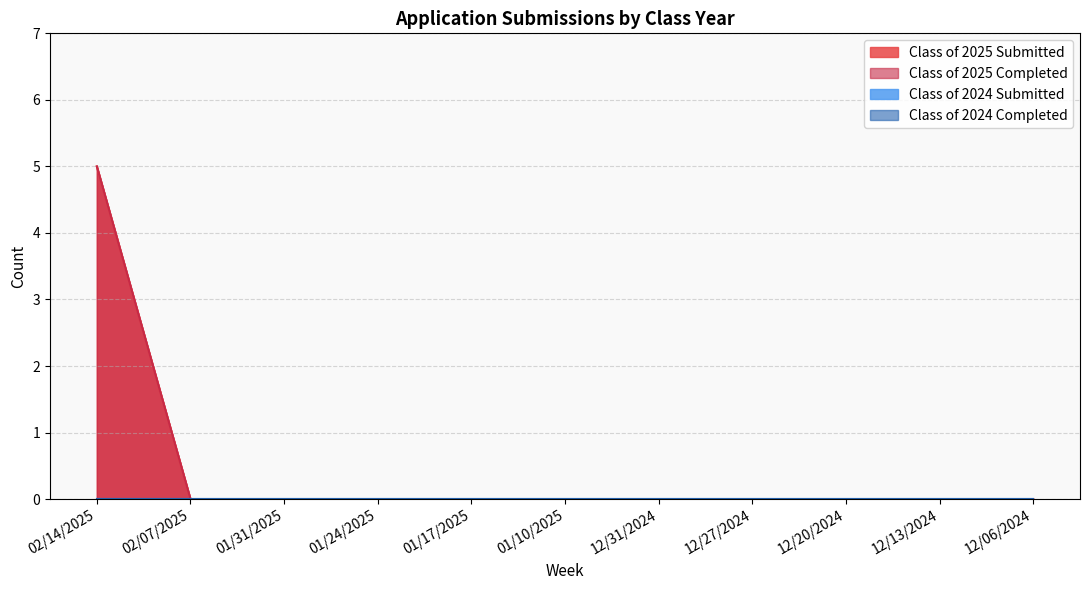

The value of Class of 2025 Submitted at 12/27/2024 is -3. True or false?

False